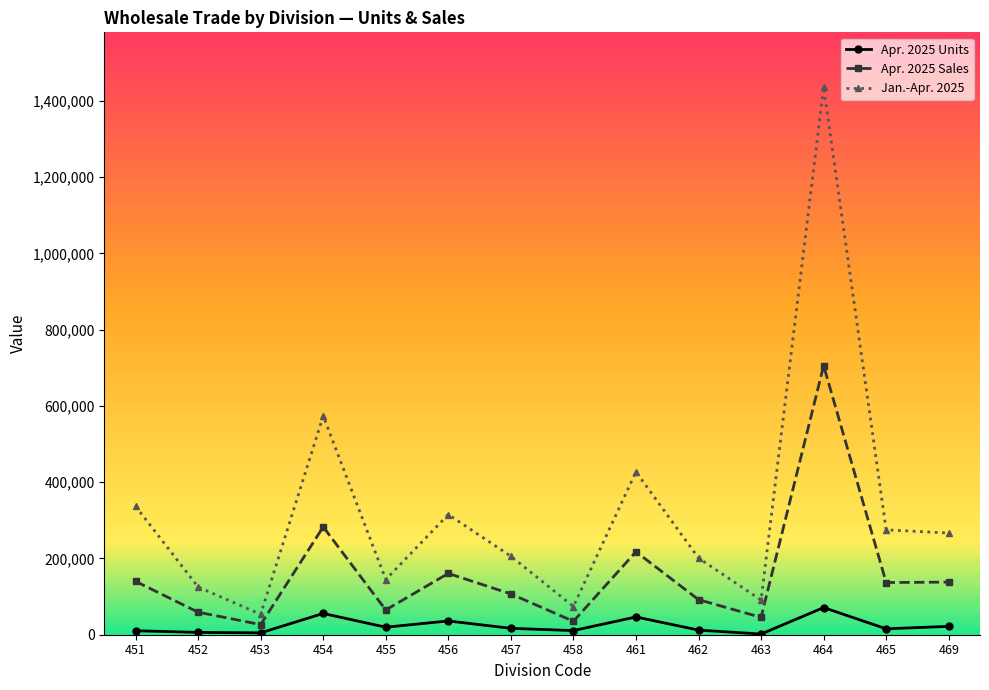

True or false: Apr. 2025 Units has more than 2 points higher than both neighbors.

True